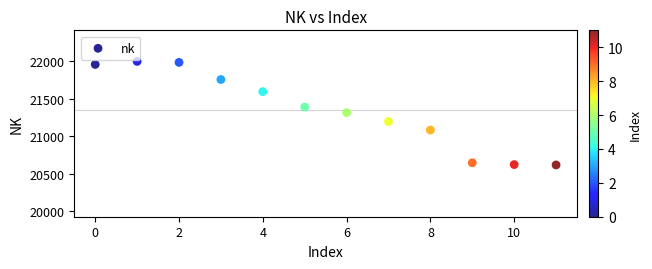

What is the average Y value?

21349.9